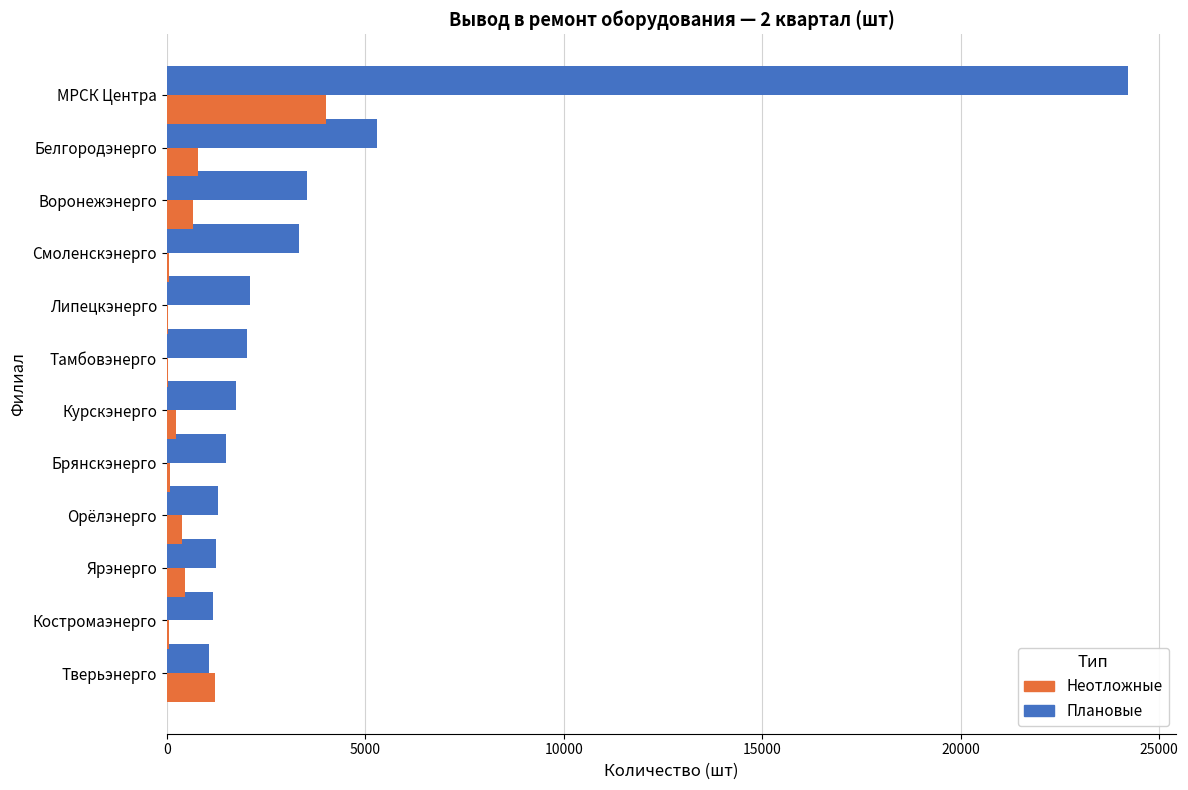

At which category is the sum across all series the highest?

МРСК Центра